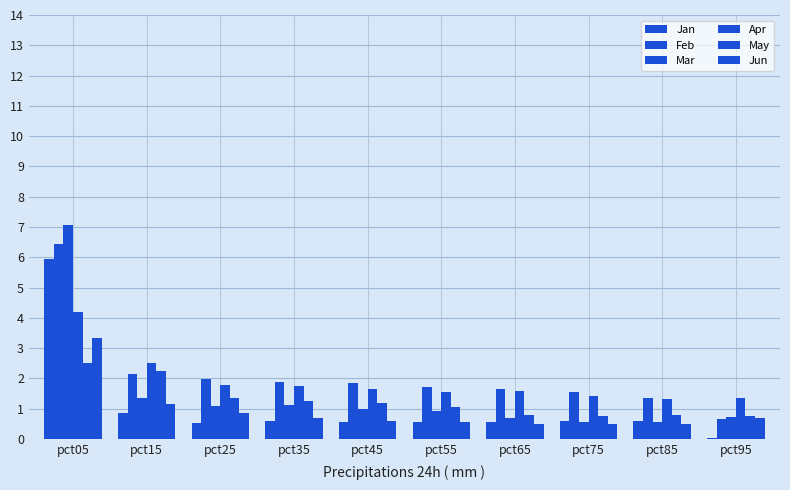

Does the chart contain stacked bars?

No